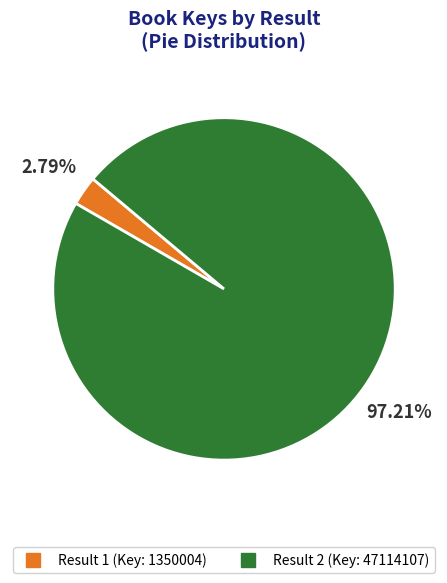

Which has a higher value, Result 1 (Key: 1350004) or Result 2 (Key: 47114107)?

Result 2 (Key: 47114107)